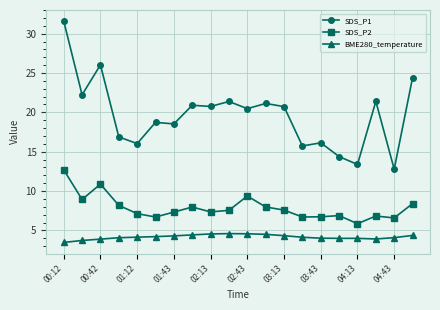

Which series has the largest total across all categories?

SDS_P1